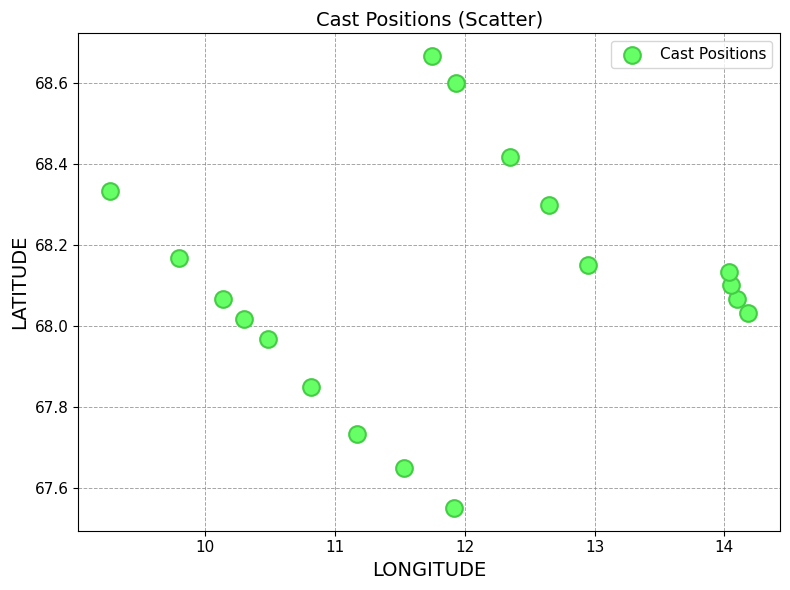

What is the range of Y values (max minus min)?

1.1